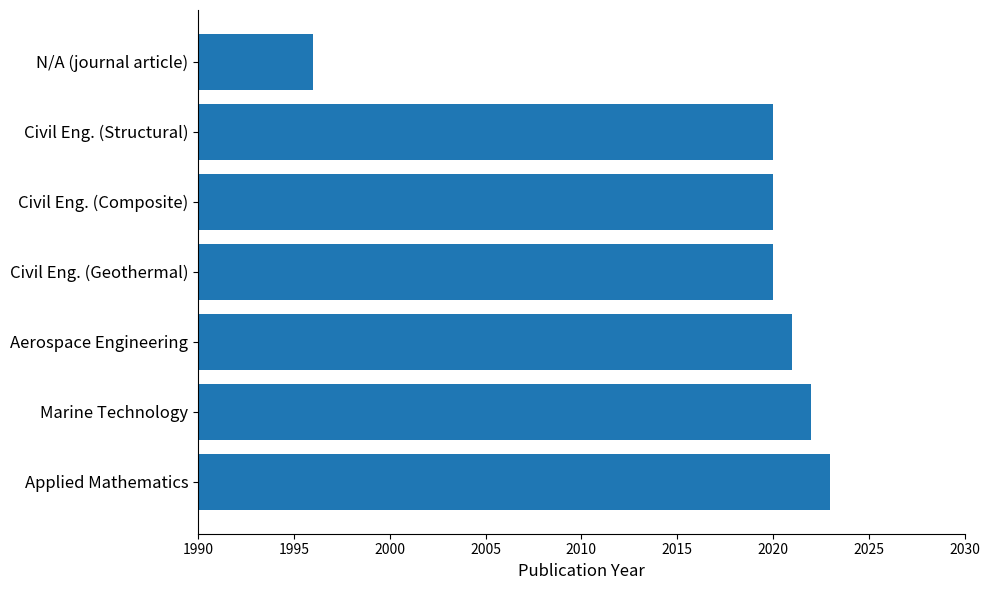

How many bars are there in total?

7